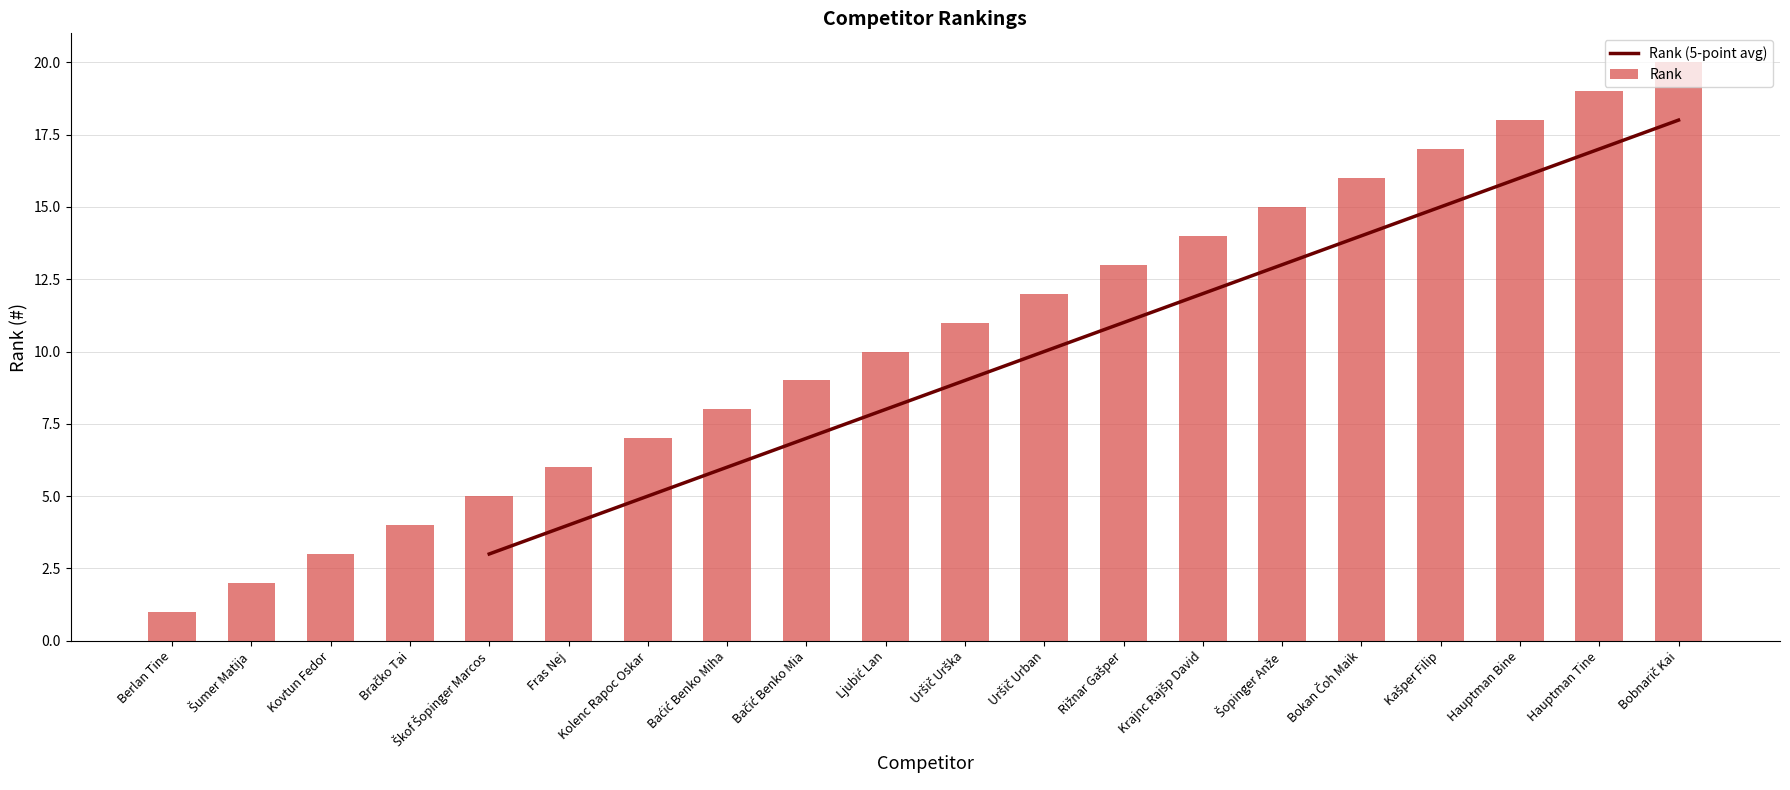

How many bars are there in total?

20